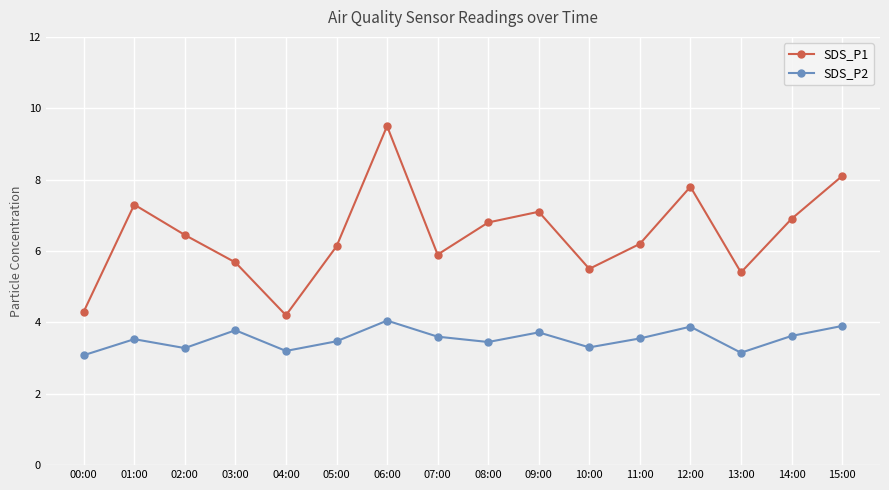

What is the difference between the SDS_P2 values at 03:00 and 02:00?

0.5